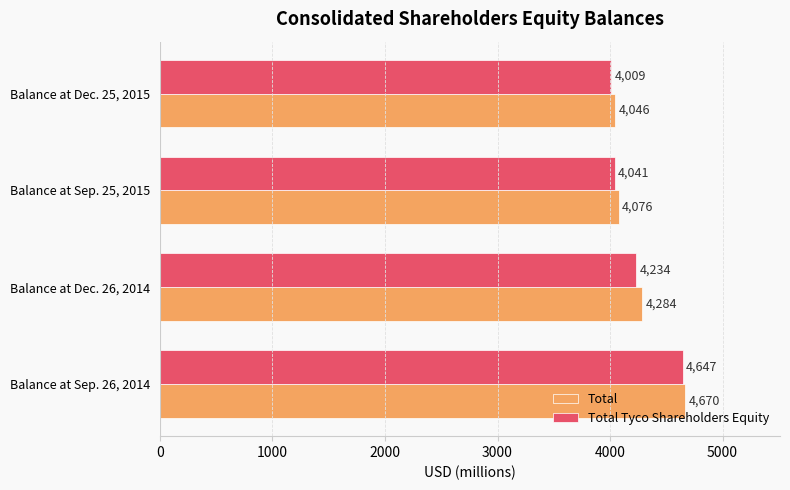

Which series has the largest range (max minus min)?

Total Tyco Shareholders Equity